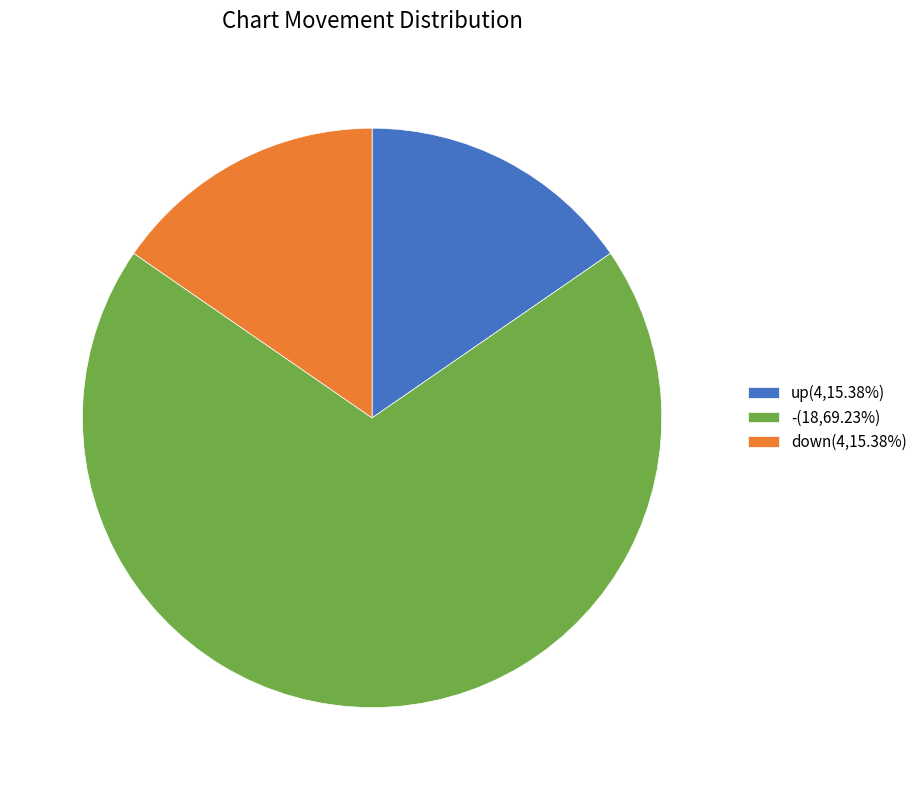

Does - represent more than half of the total?

Yes